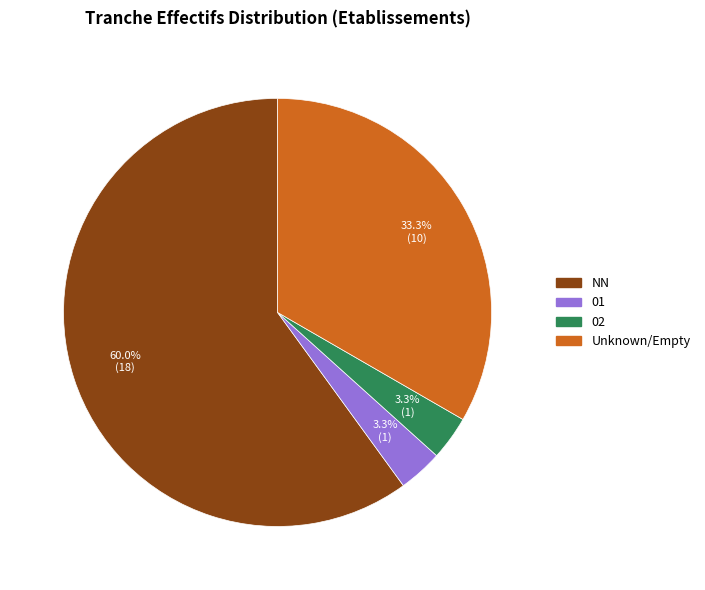

Does NN account for over 50% of the chart?

Yes